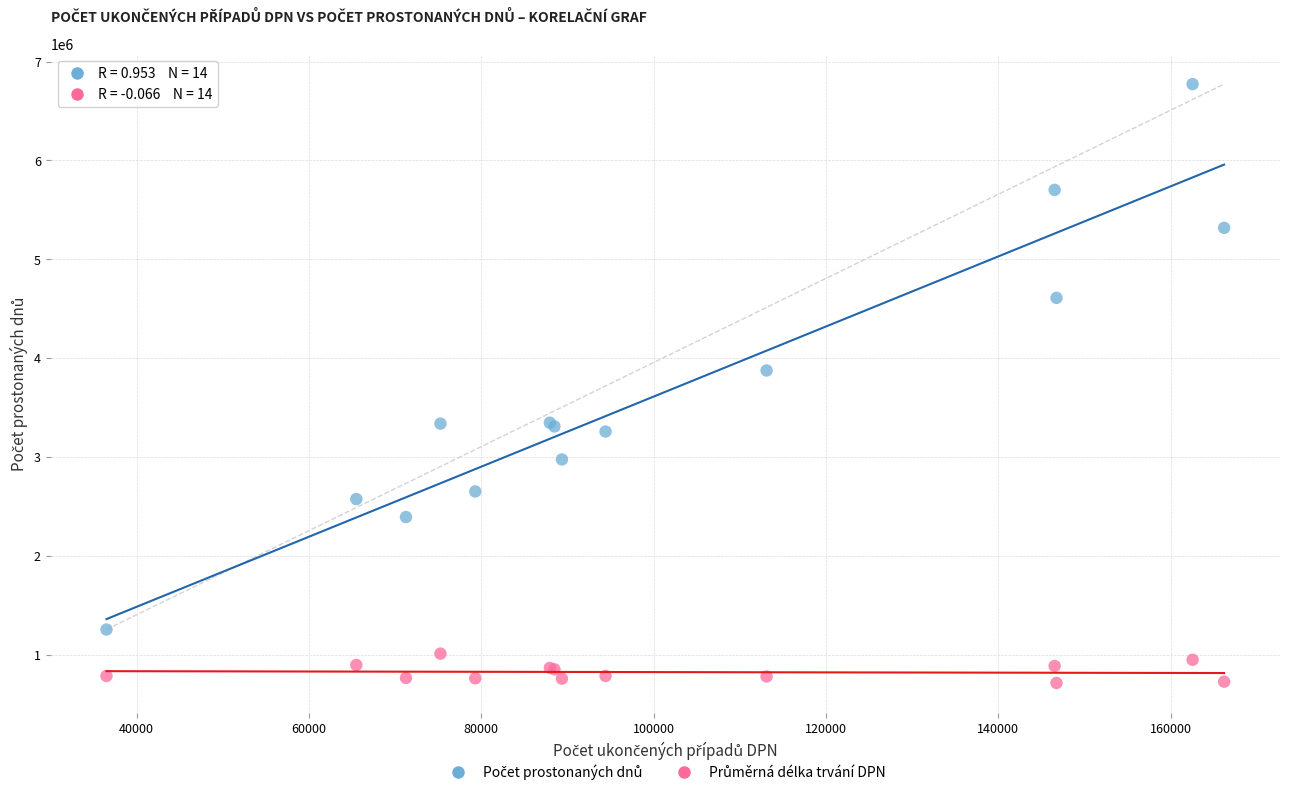

Across all series, what Y value is closest to 3745309?

3877339.0